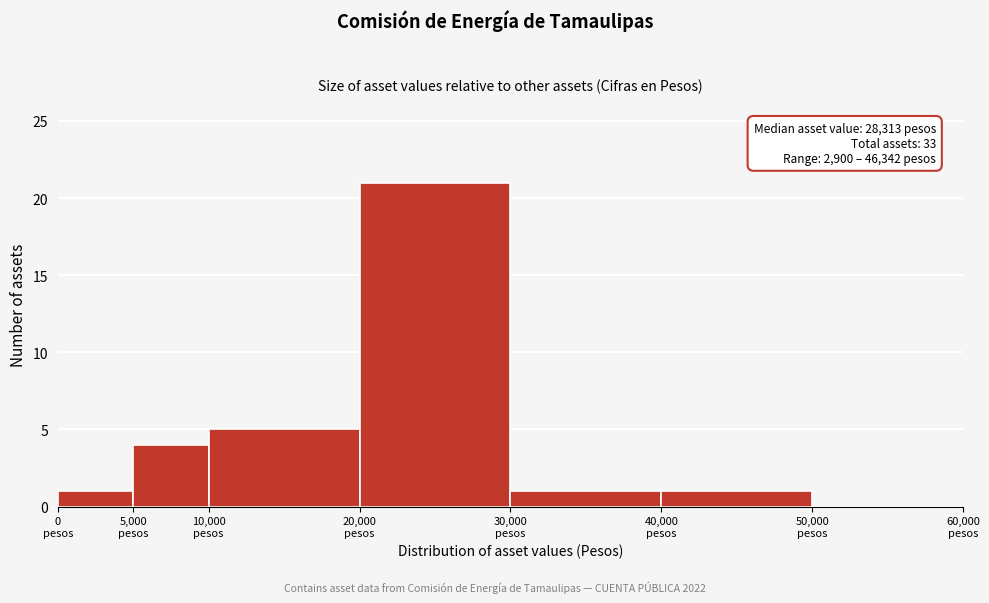

Which range on the x-axis has the tallest bar?

20000 to 30000